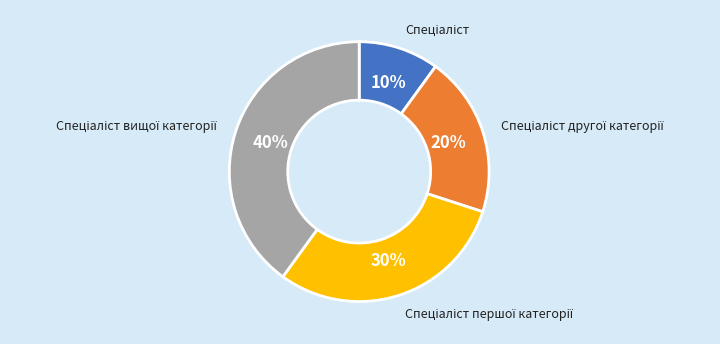

To the nearest percent, what is the difference between the largest and smallest slice percentages?

30%